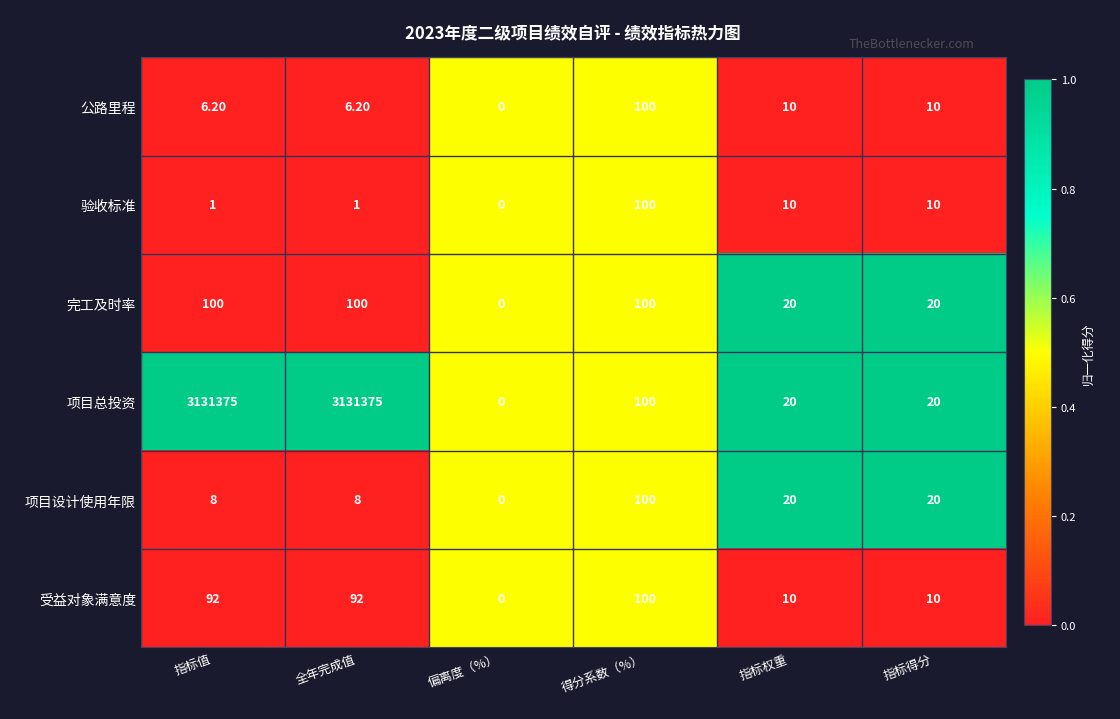

What is the sum of all 验收标准 values?

122.0